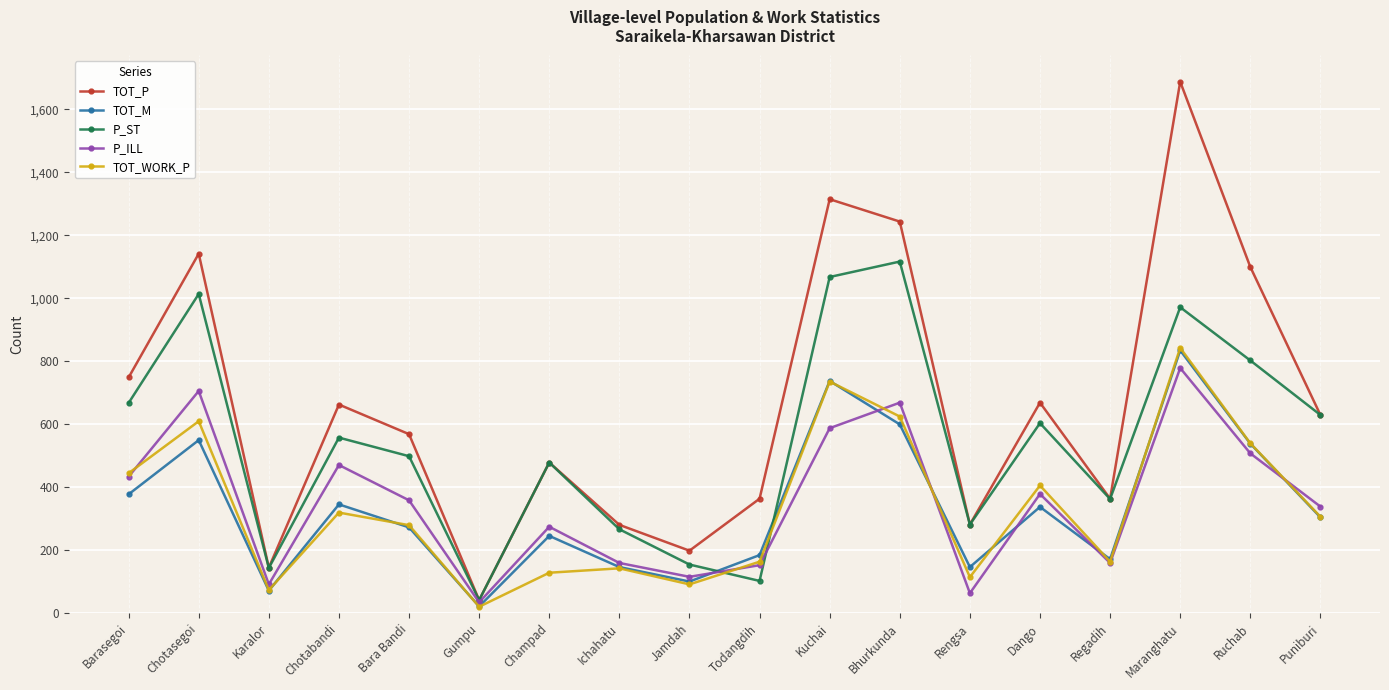

How many distinct data groups are displayed?

5